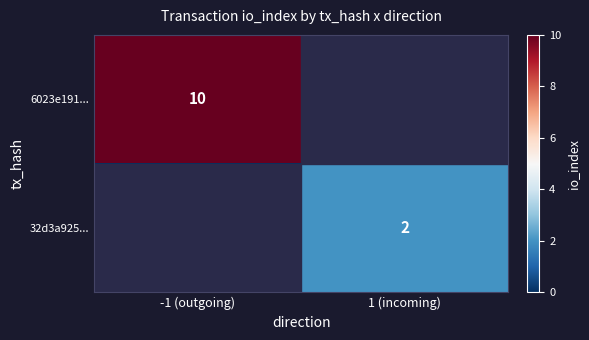

The value of 32d3a925... at 1 (incoming) is 1. True or false?

False